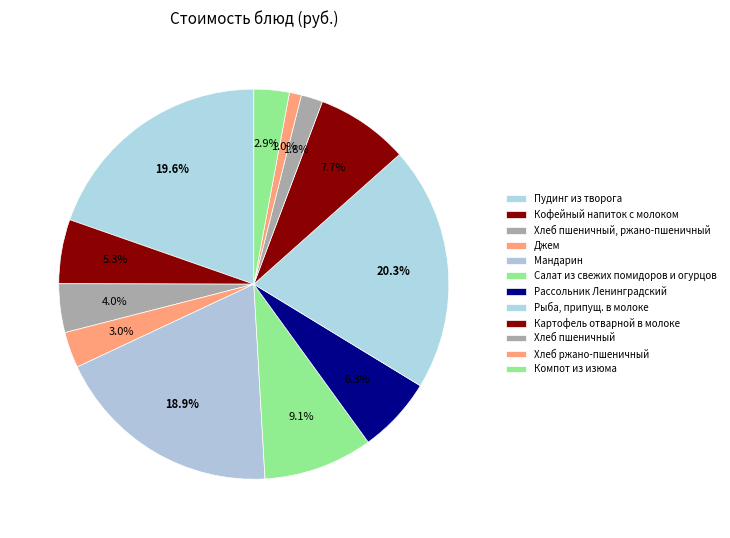

How much of the chart is everything except Салат из свежих помидоров и огурцов?

90.9%